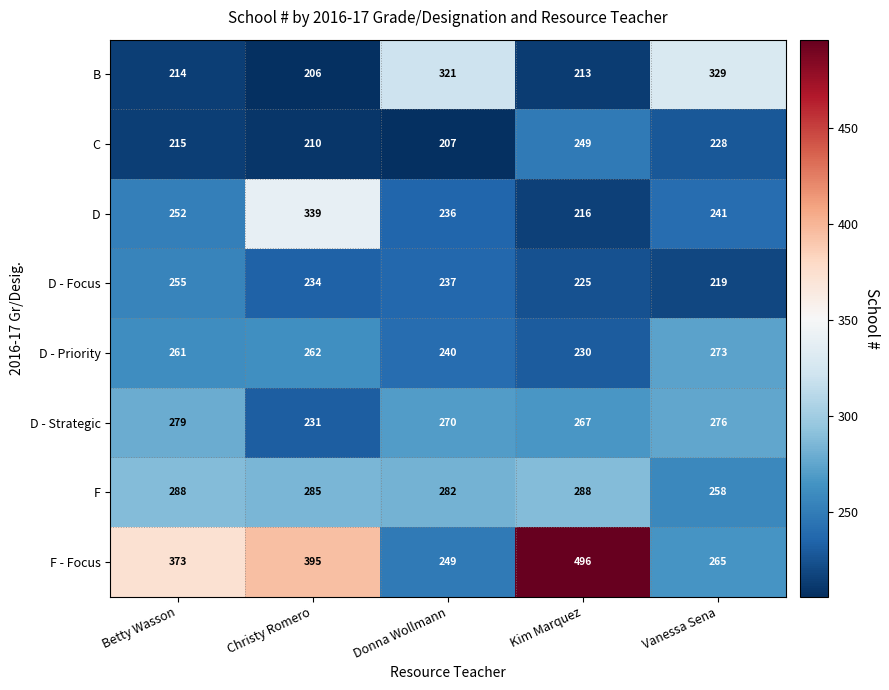

Count the number of data series in this chart.

8